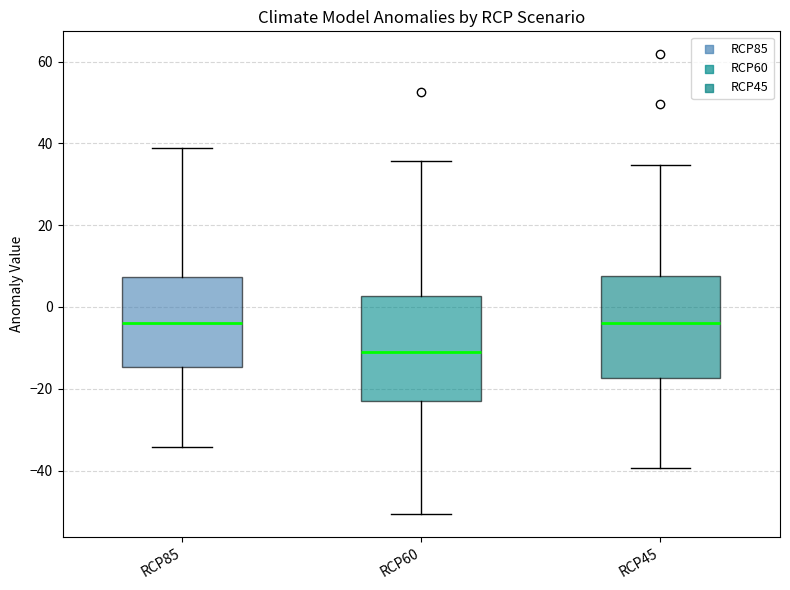

Reading left to right, transcribe this box plot: for each box, give where its median line is, the range the box spans, and where its two whiskers end, as read against the y-axis. The values are not printed on the chart, so give them approximately, as read against the axis.

RCP85: median -4, box -14 to 8, whiskers -34 to 38
RCP60: median -10, box -22 to 2, whiskers -50 to 36
RCP45: median -4, box -18 to 8, whiskers -40 to 34